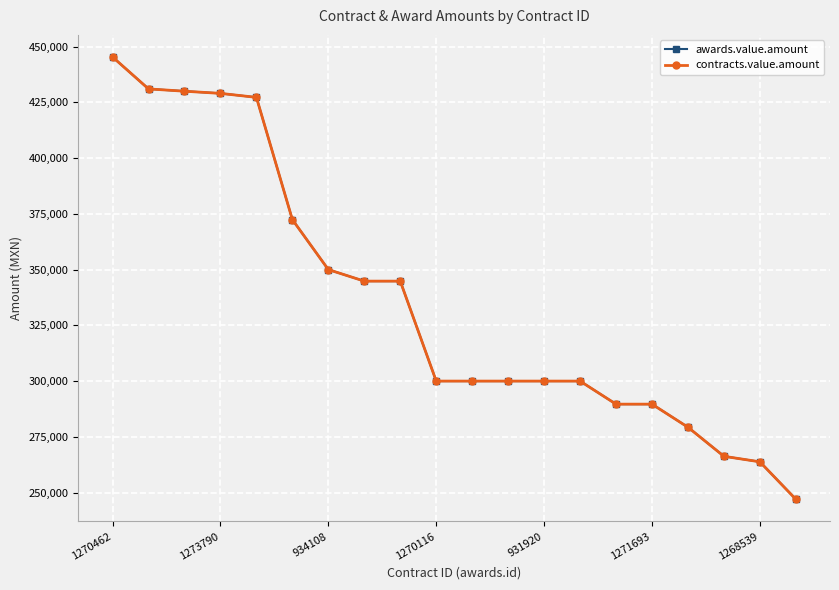

Is this an area chart (filled region under the line)?

No